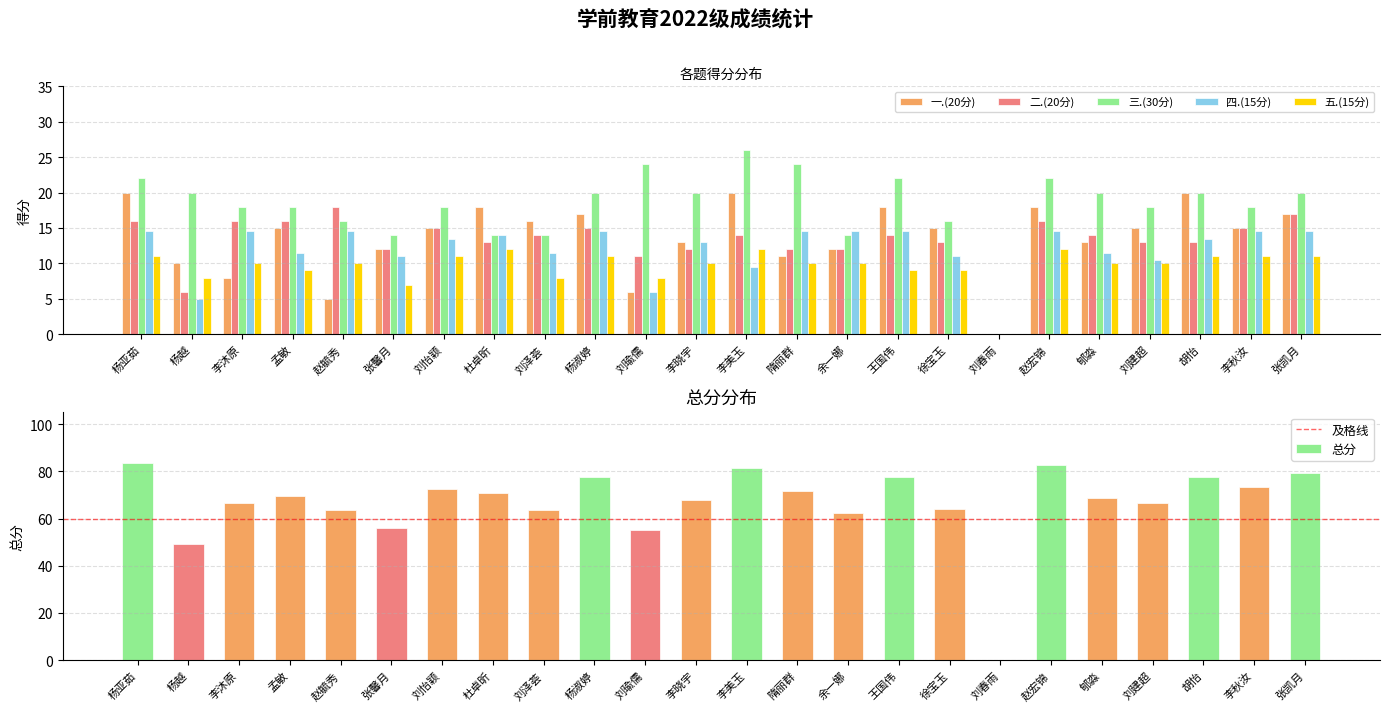

Which series changed the most between 孟敏 and 赵宏锦?

总分